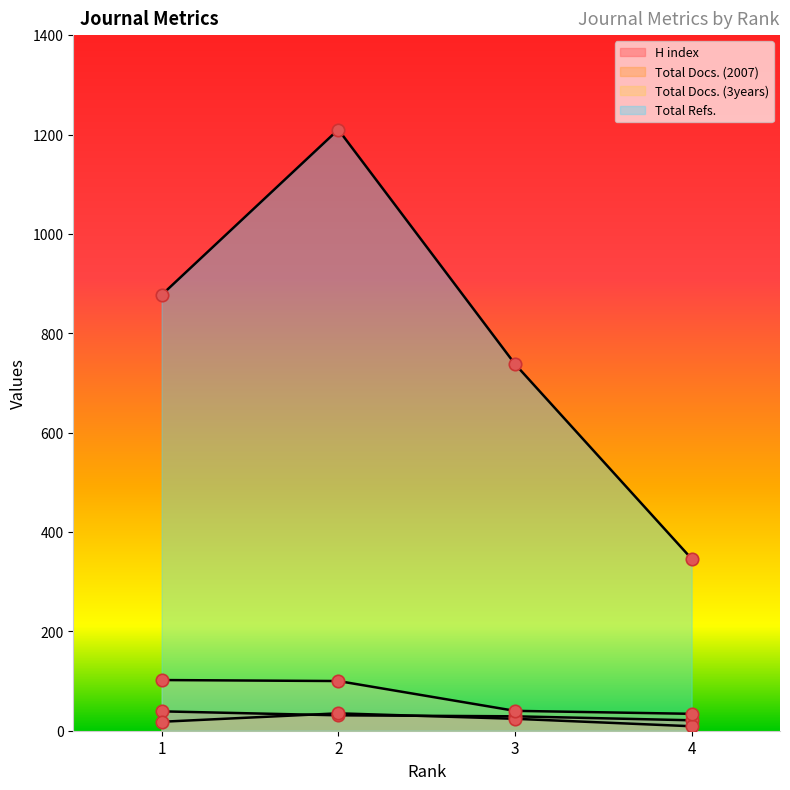

Which series has the largest total across all categories?

Total Refs.